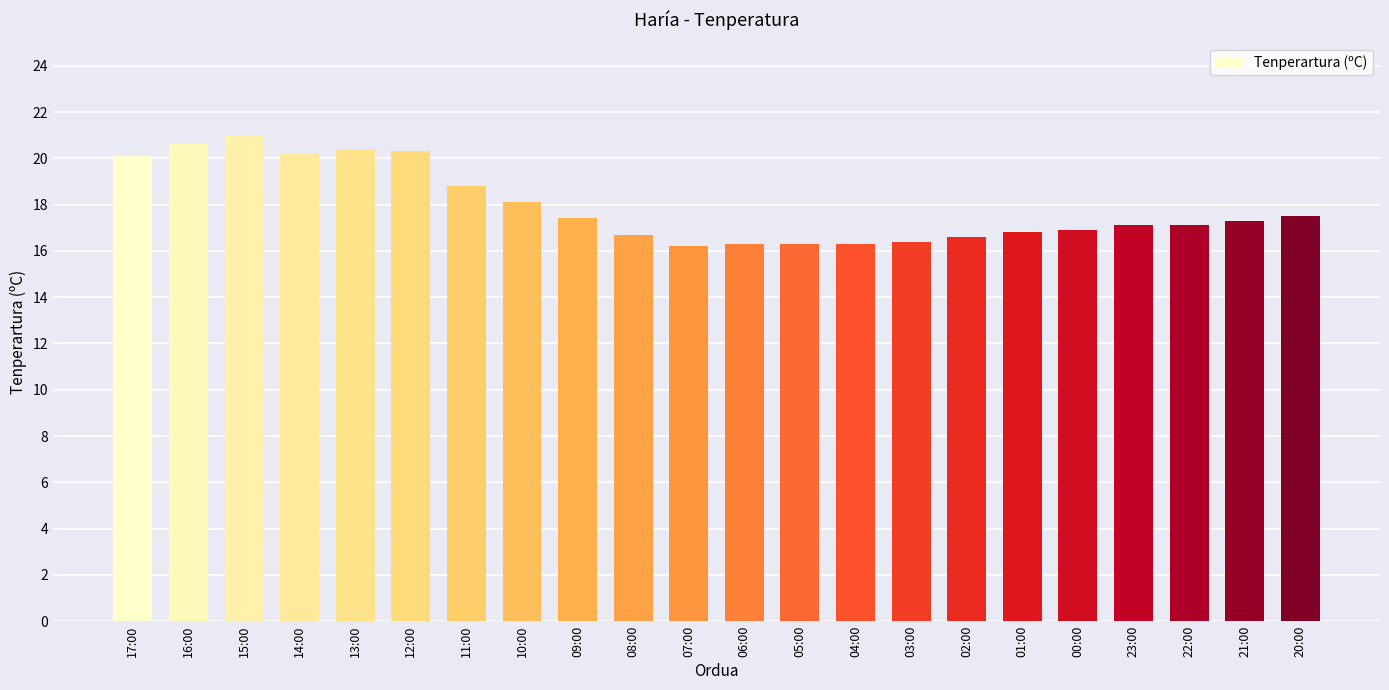

Does the chart contain stacked bars?

No